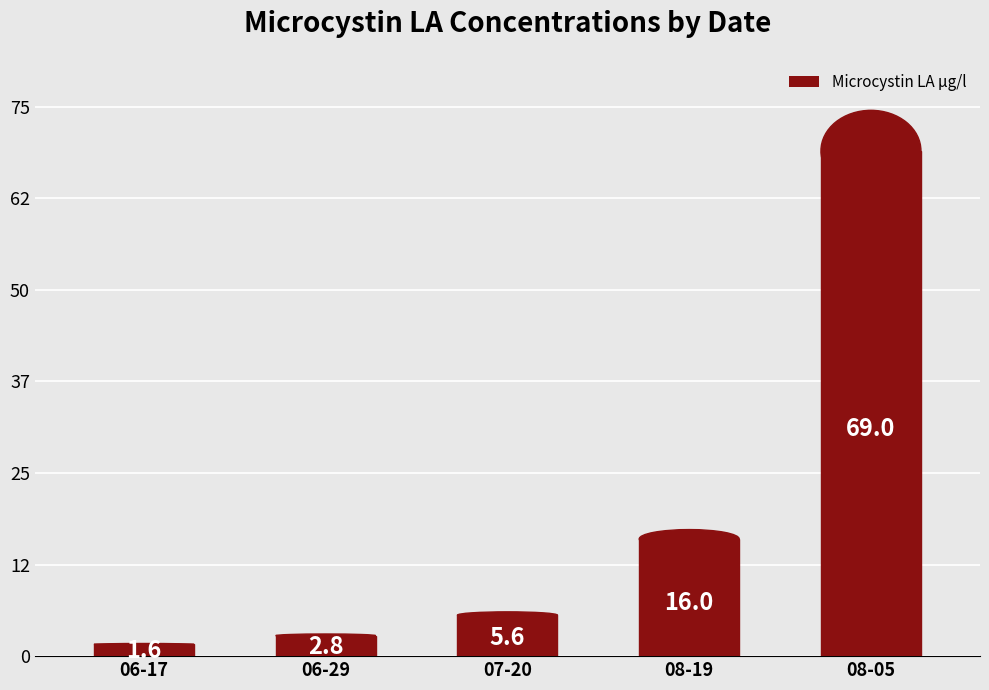

Does the chart contain stacked bars?

No